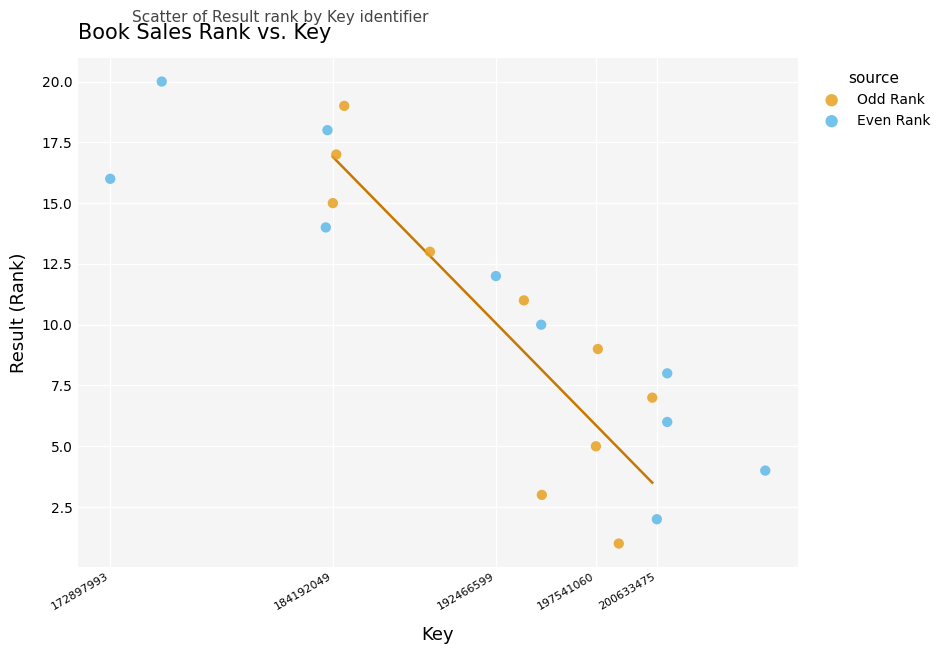

Which series reaches the maximum Y coordinate?

Even Rank